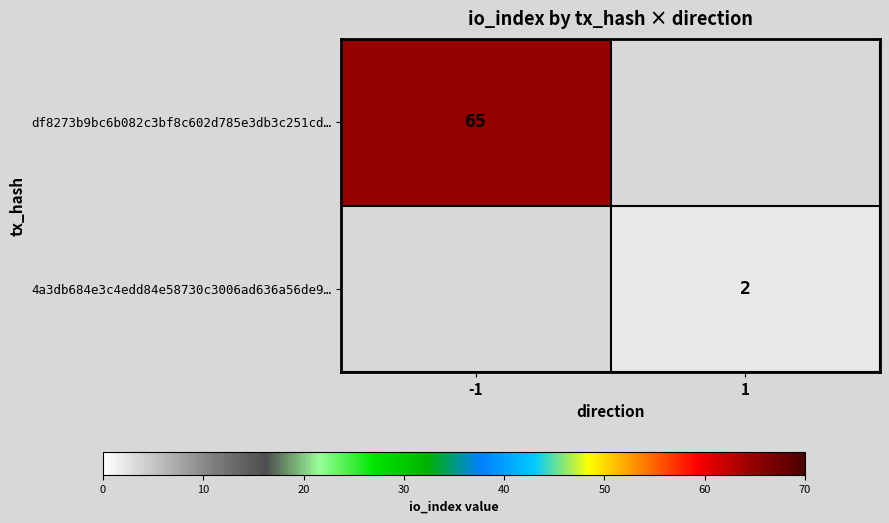

True or false: df8273b9bc6b082c3bf8c602d785e3db3c251cd… has a value of 109.6 at -1.

False